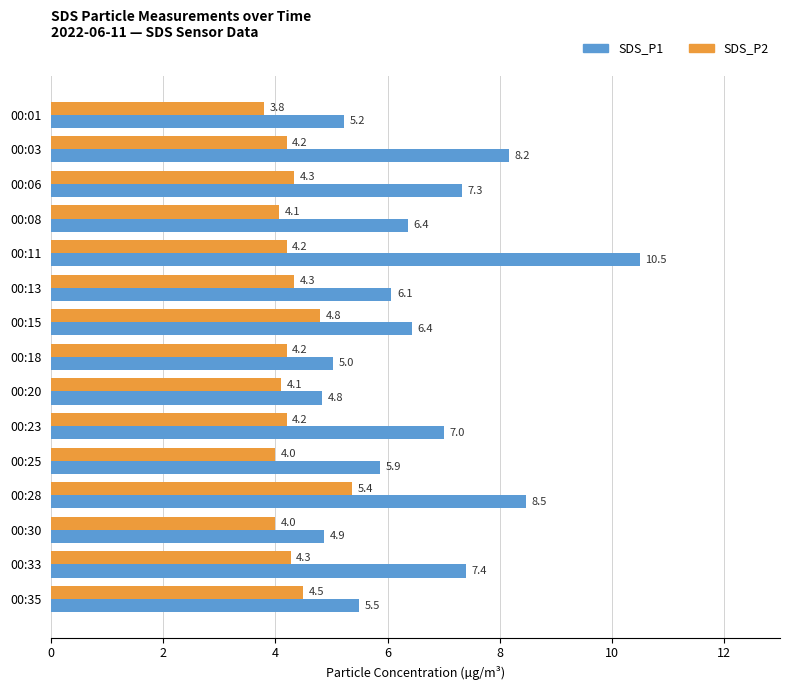

What is the difference between the second highest and minimum values in the SDS_P2 series?

1.0